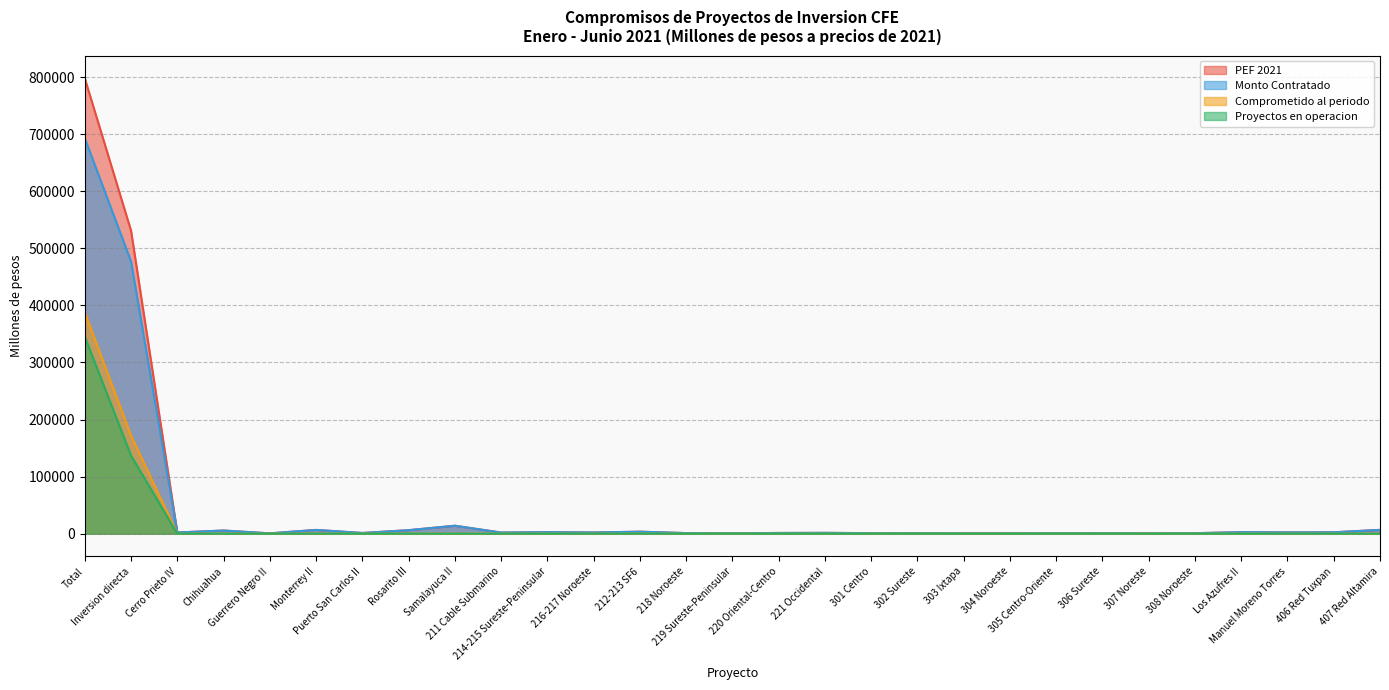

What is the label of the 6th point from the right?

307 Noreste